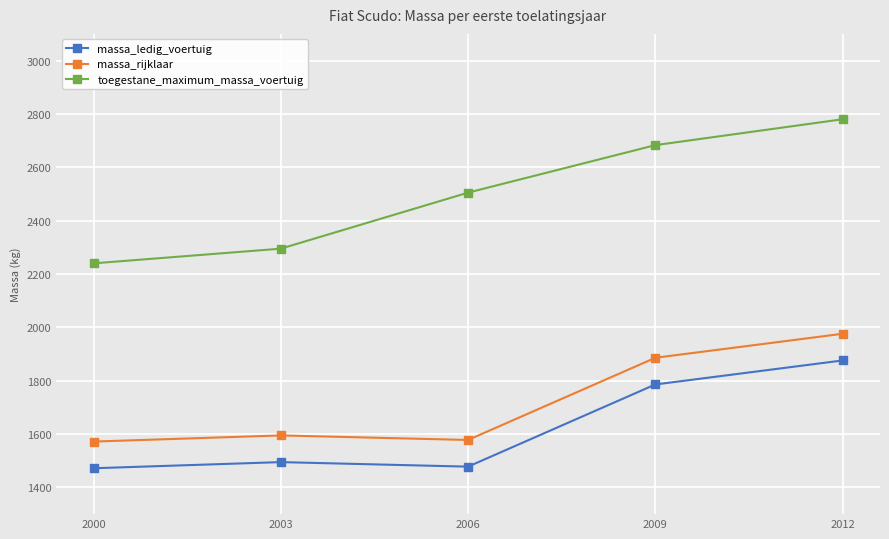

At which label does massa_ledig_voertuig reach its peak?

2012